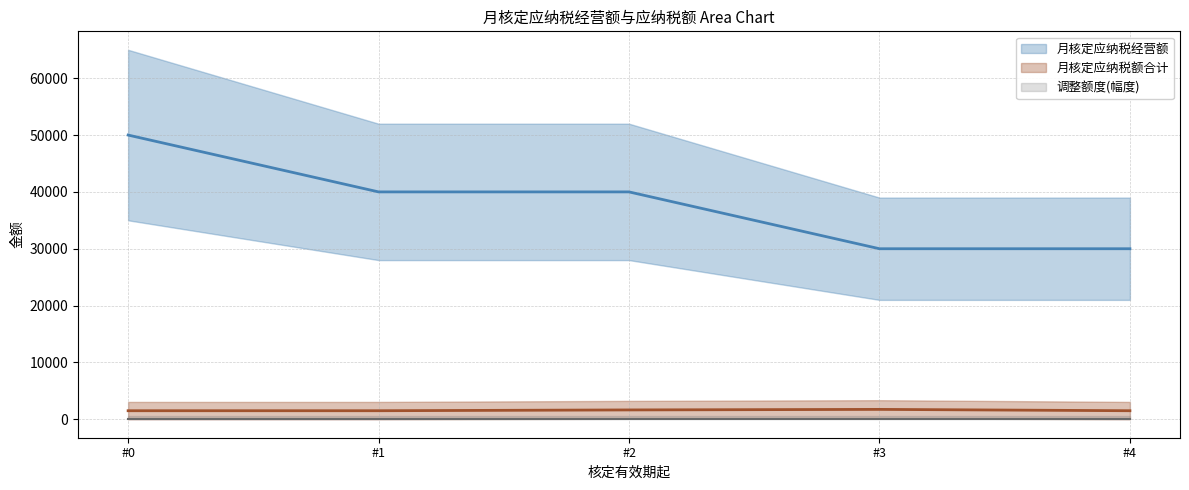

How many lines are shown in the chart?

2